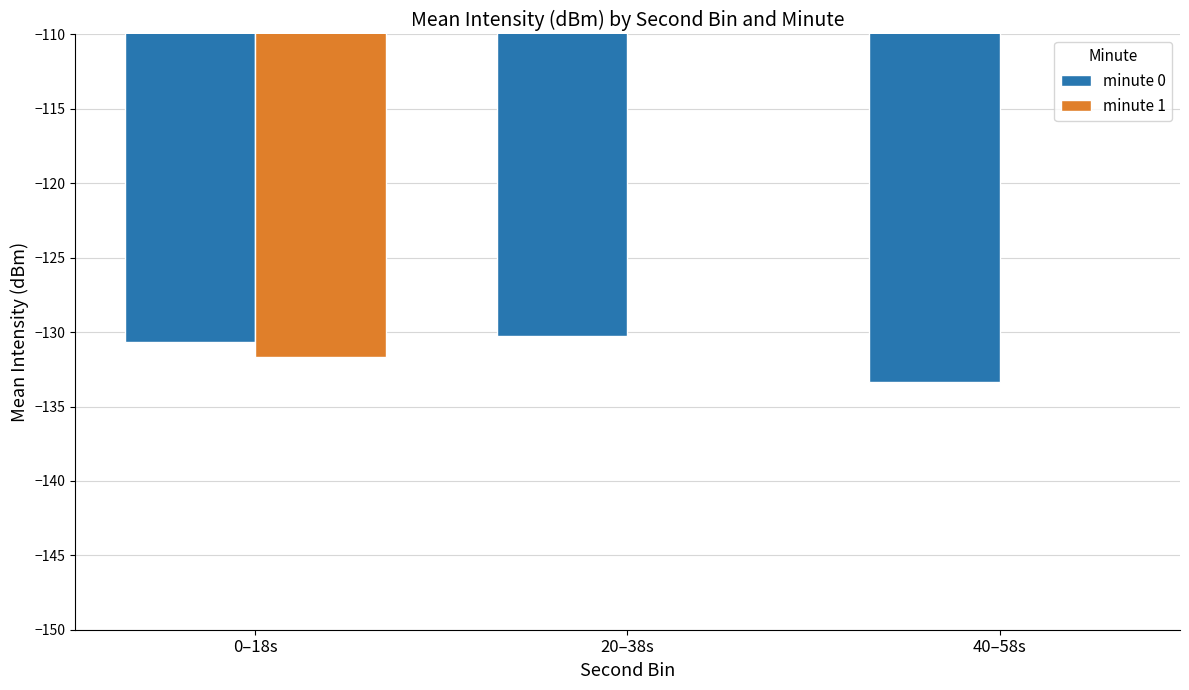

What is the value of the minute 0 bar at the 3rd from the left?

-133.4